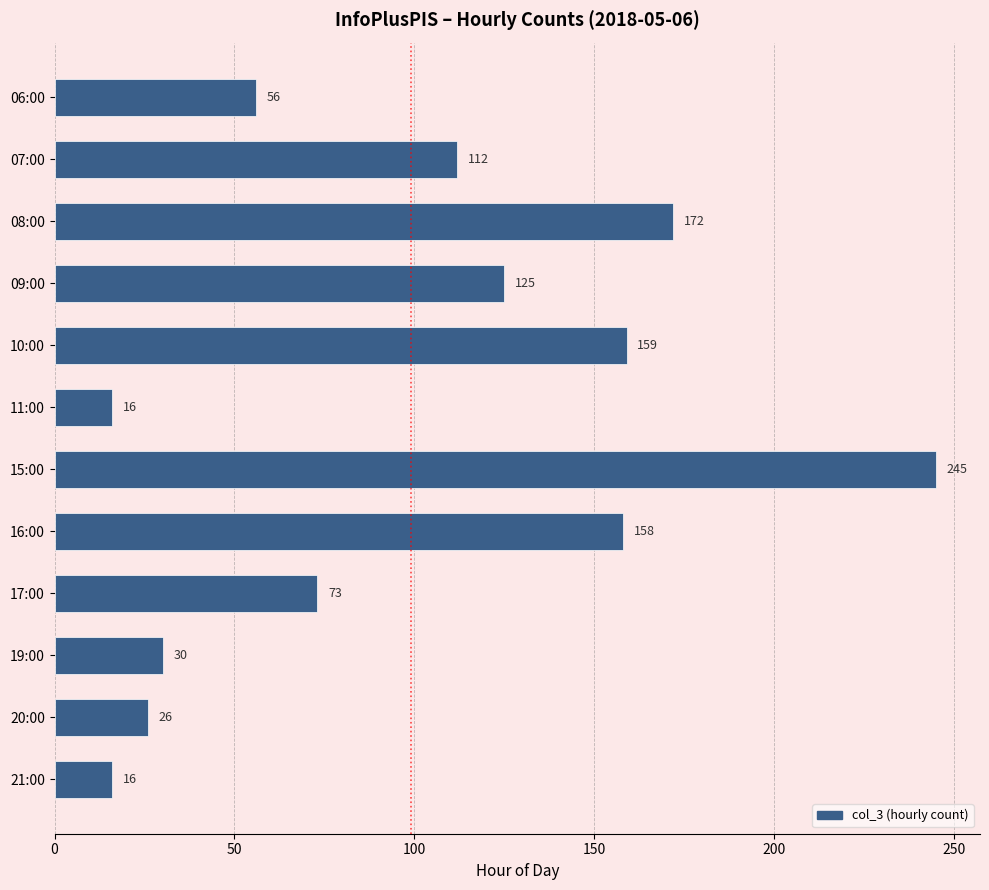

At which category does the chart reach its peak across all series?

15:00